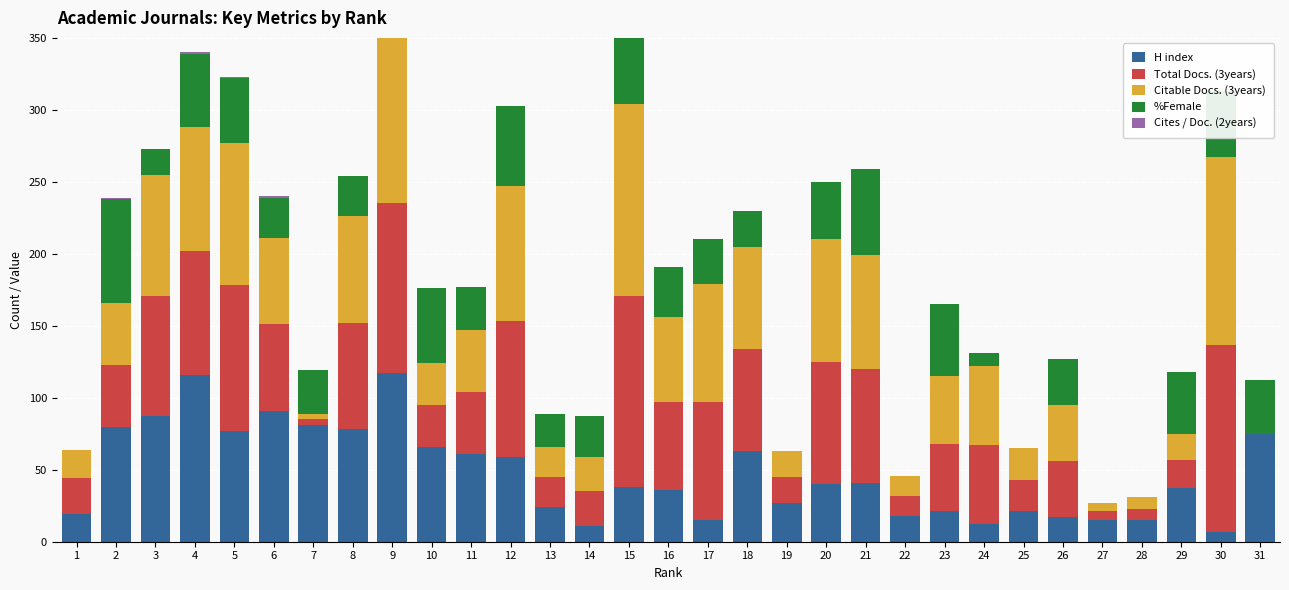

How many series are shown in this chart?

5